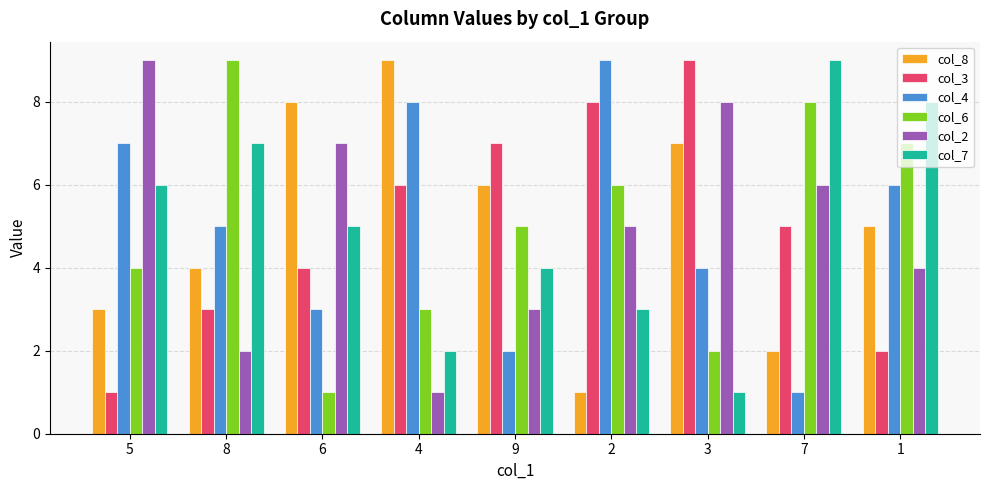

What is the average value of the col_3 series?

5